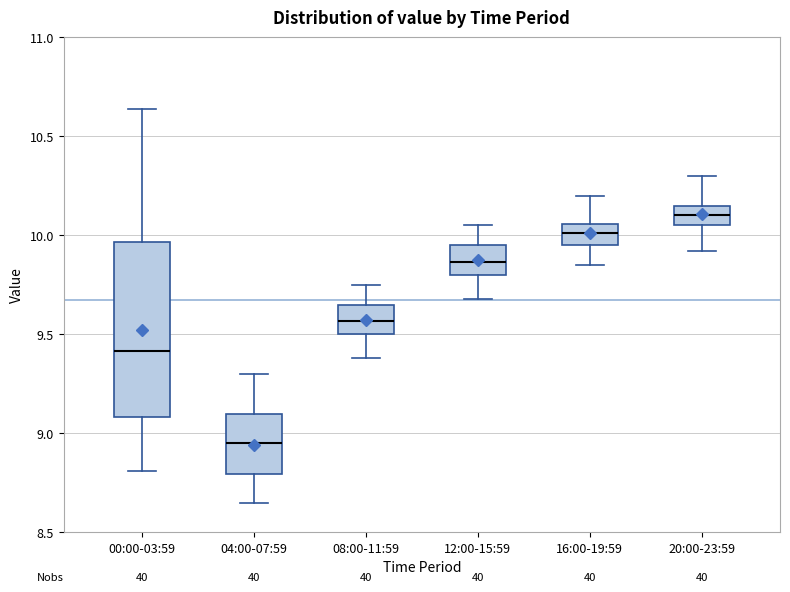

Which box has the highest median line?

20:00-23:59